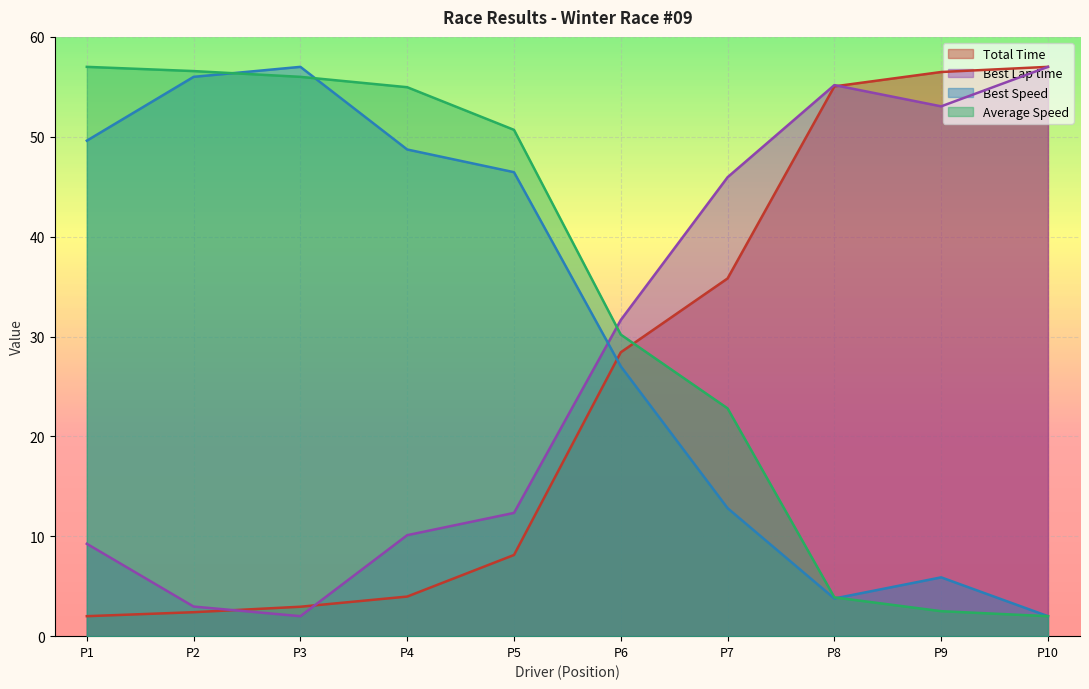

Which series has the largest total across all categories?

Average Speed